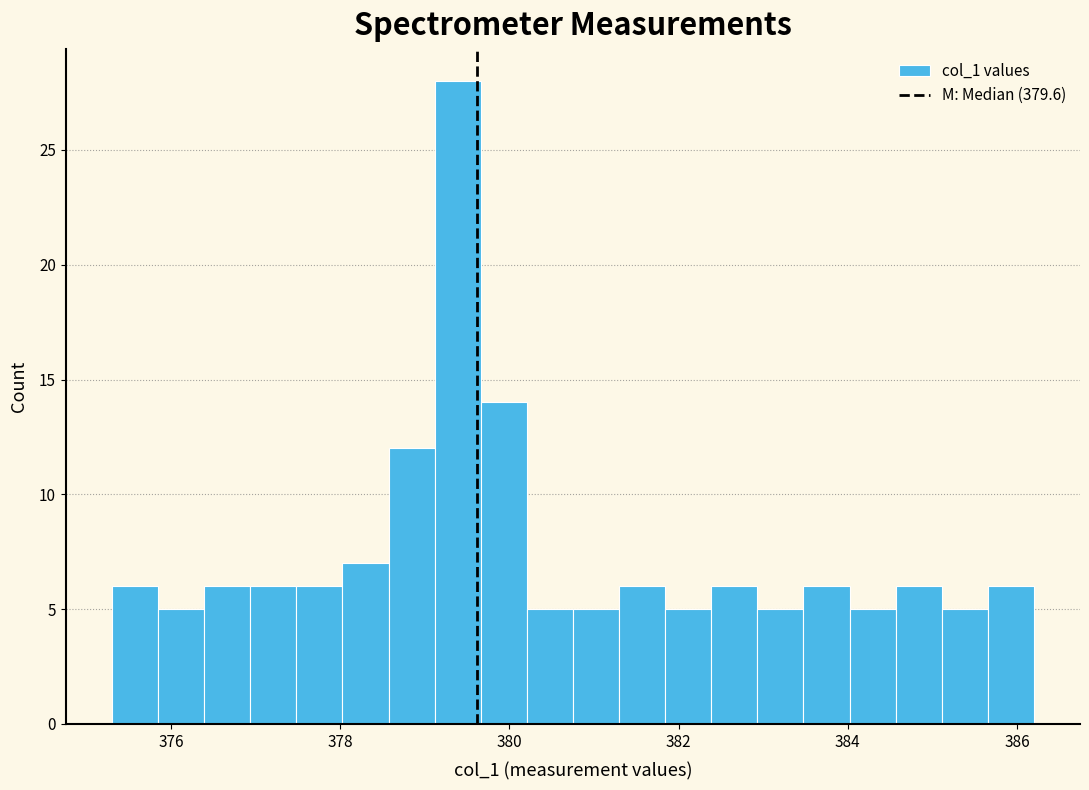

Around what value on the x-axis is the tallest bar? Give the approximate position of its centre, as read against the axis.

379.4